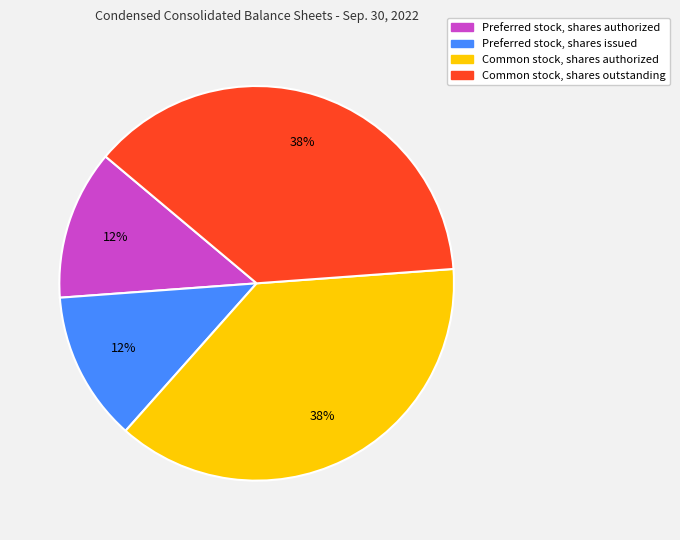

Does any single category account for the majority?

No